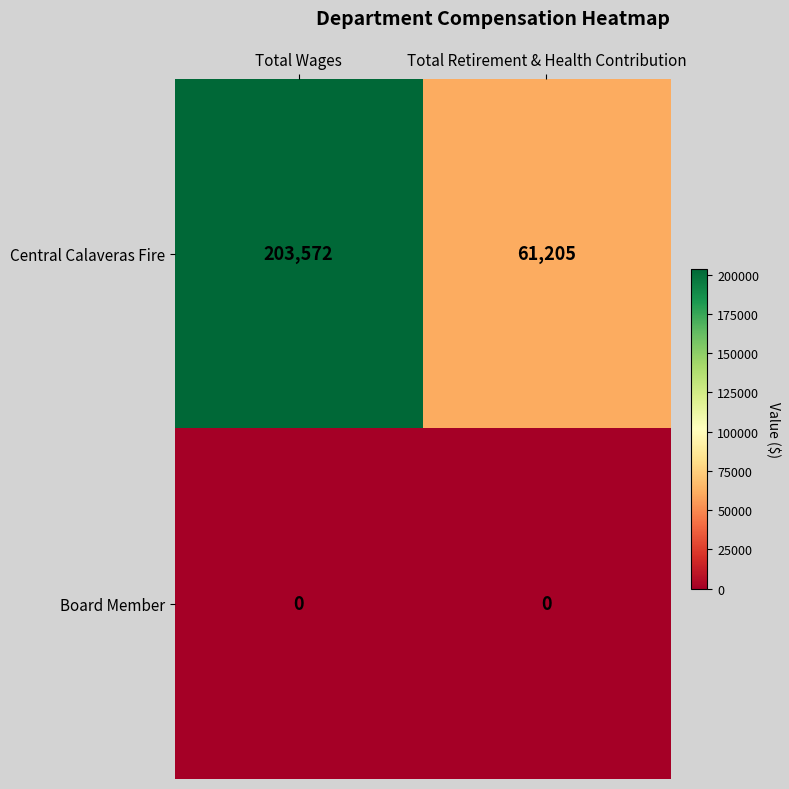

What is the total value across all series at Total Retirement & Health Contribution?

61205